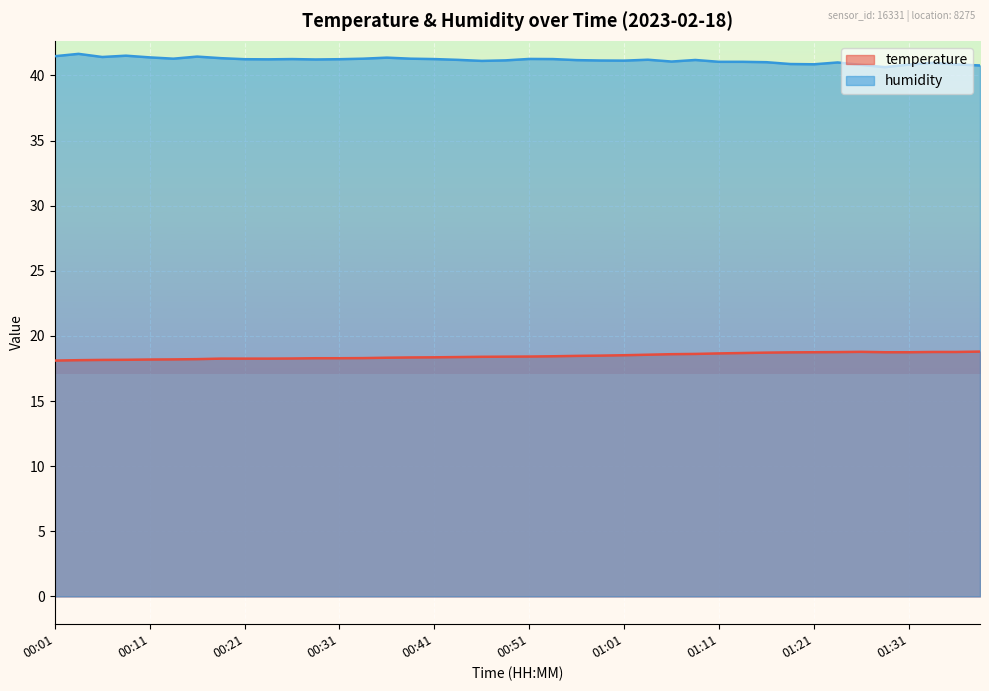

At how many categories does at least one series exceed 21?

40